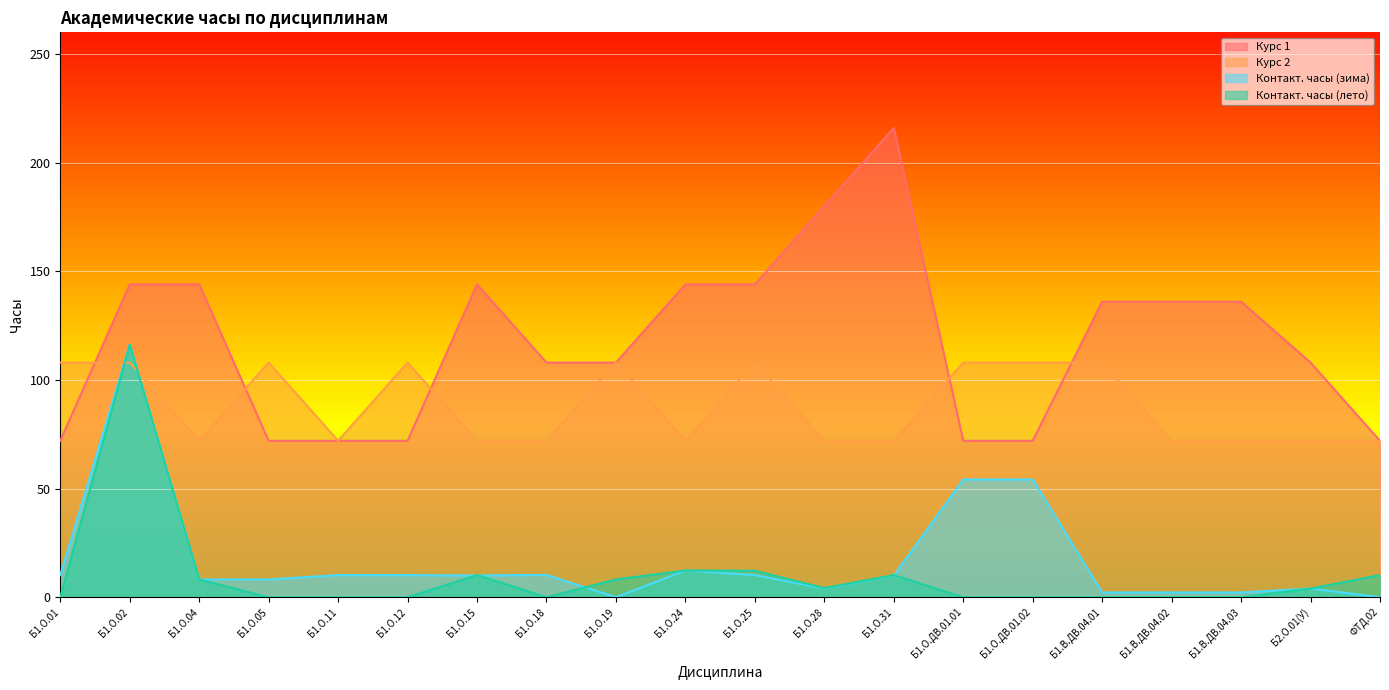

At which label is Контакт. часы (лето) closest to 58?

Б1.О.24